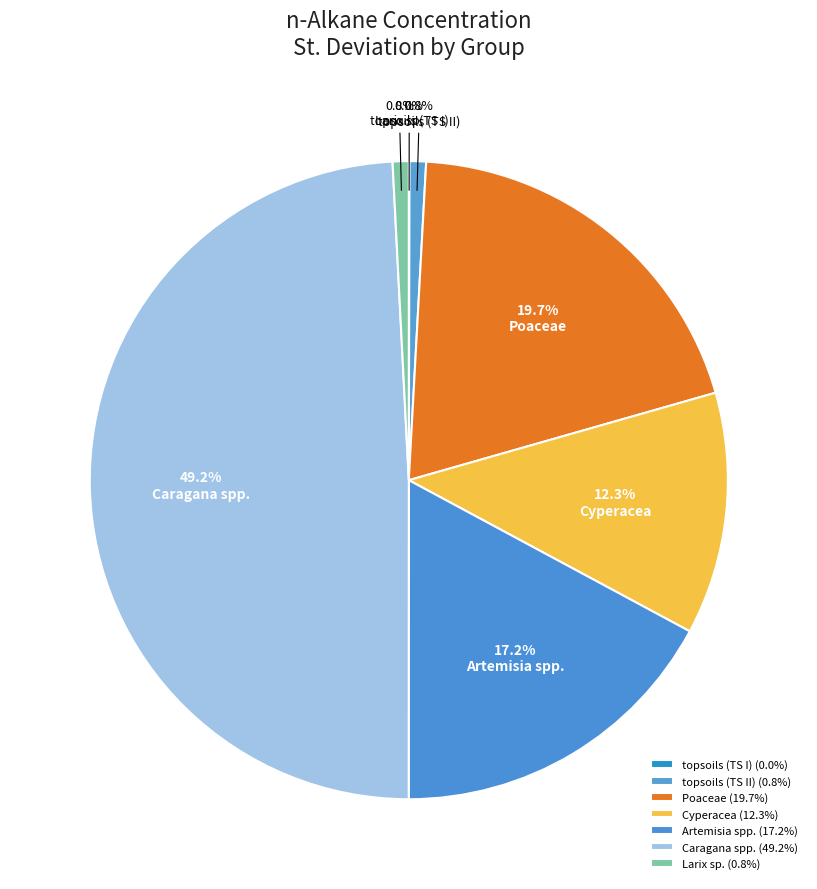

To the nearest percent, what is the difference between the Artemisia spp. and topsoils (TS I) slice percentages?

17%